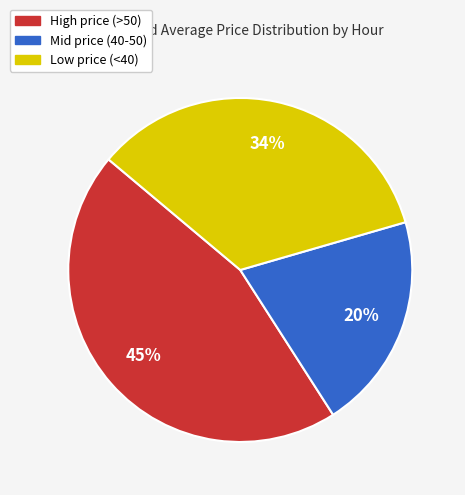

Count the number of slices in the pie.

3